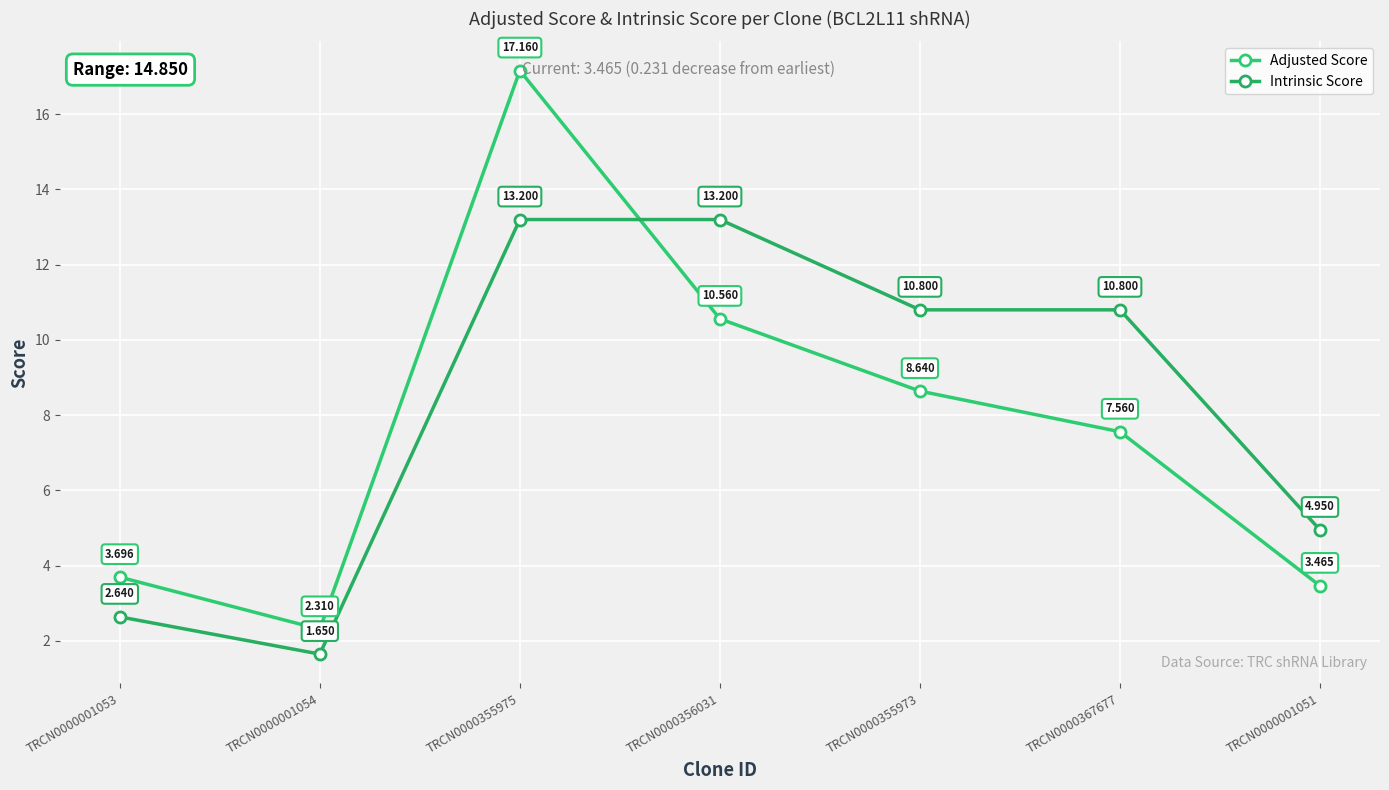

List the labels in order of Intrinsic Score value, largest first.

TRCN0000355975, TRCN0000356031, TRCN0000355973, TRCN0000367677, TRCN0000001051, TRCN0000001053, TRCN0000001054